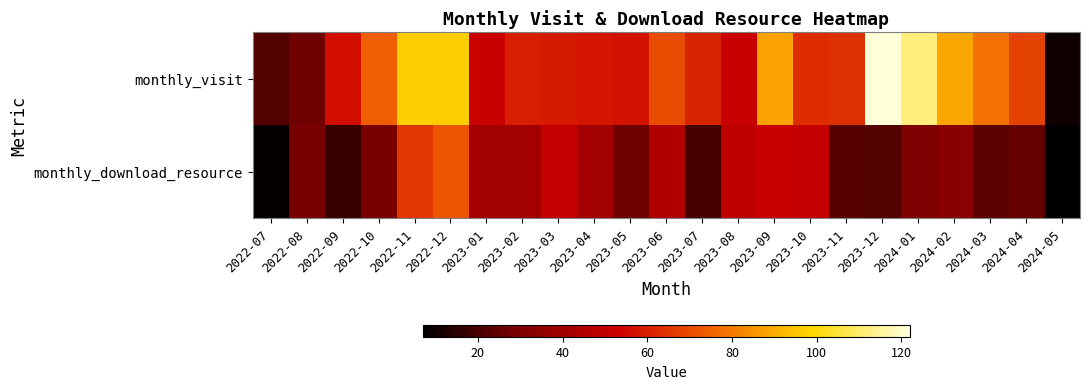

Reading left to right, transcribe all the data shown in this chart.

monthly_visit: 2022-07=22	2022-08=27	2022-09=56	2022-10=74	2022-11=97	2022-12=97	2023-01=52	2023-02=60	2023-03=59	2023-04=58	2023-05=57	2023-06=70	2023-07=61	2023-08=52	2023-09=88	2023-10=63	2023-11=64	2023-12=122	2024-01=112	2024-02=89	2024-03=78	2024-04=68	2024-05=10
monthly_download_resource: 2022-07=8	2022-08=29	2022-09=17	2022-10=29	2022-11=65	2022-12=72	2023-01=41	2023-02=41	2023-03=51	2023-04=41	2023-05=27	2023-06=45	2023-07=20	2023-08=49	2023-09=52	2023-10=51	2023-11=23	2023-12=22	2024-01=30	2024-02=33	2024-03=24	2024-04=25	2024-05=7